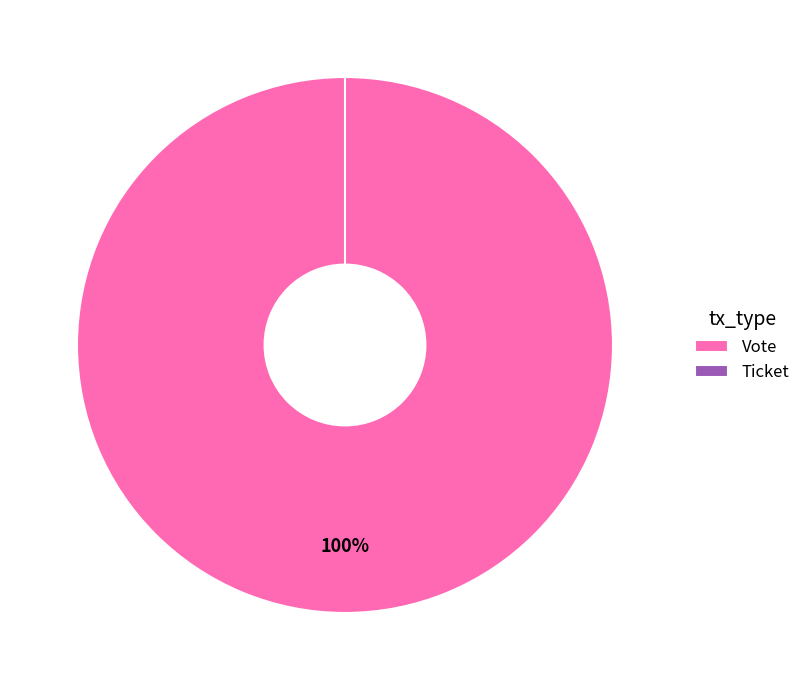

To the nearest percent, what is the combined percentage of Vote and Ticket?

100%